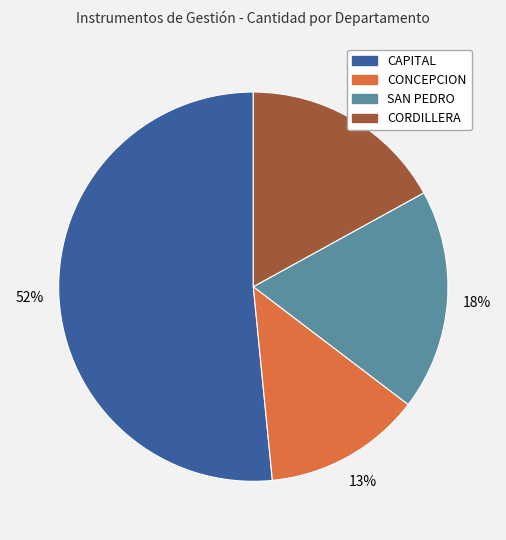

Count the number of slices in the pie.

4